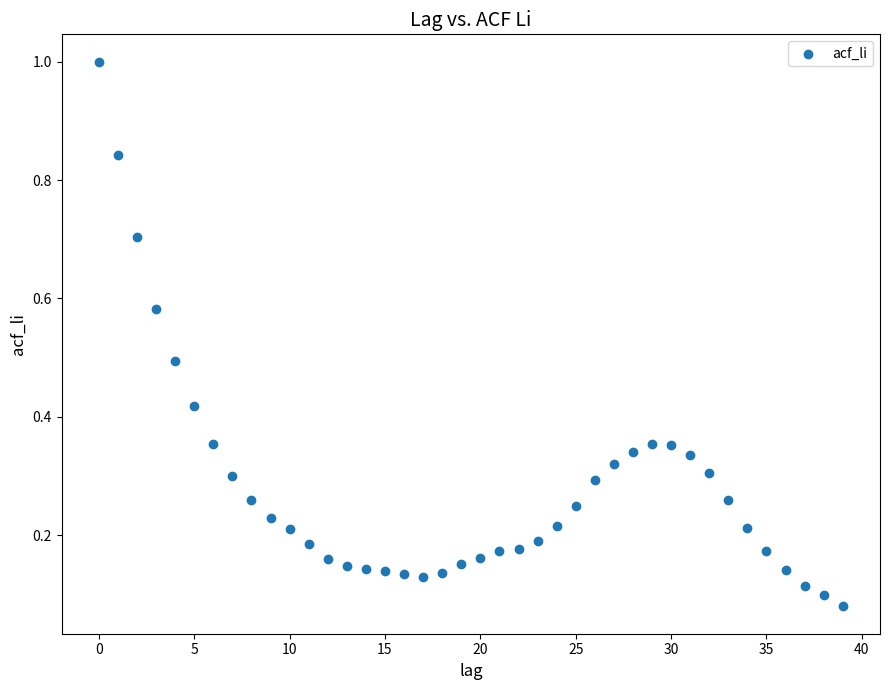

What is the range of Y values (max minus min)?

0.9